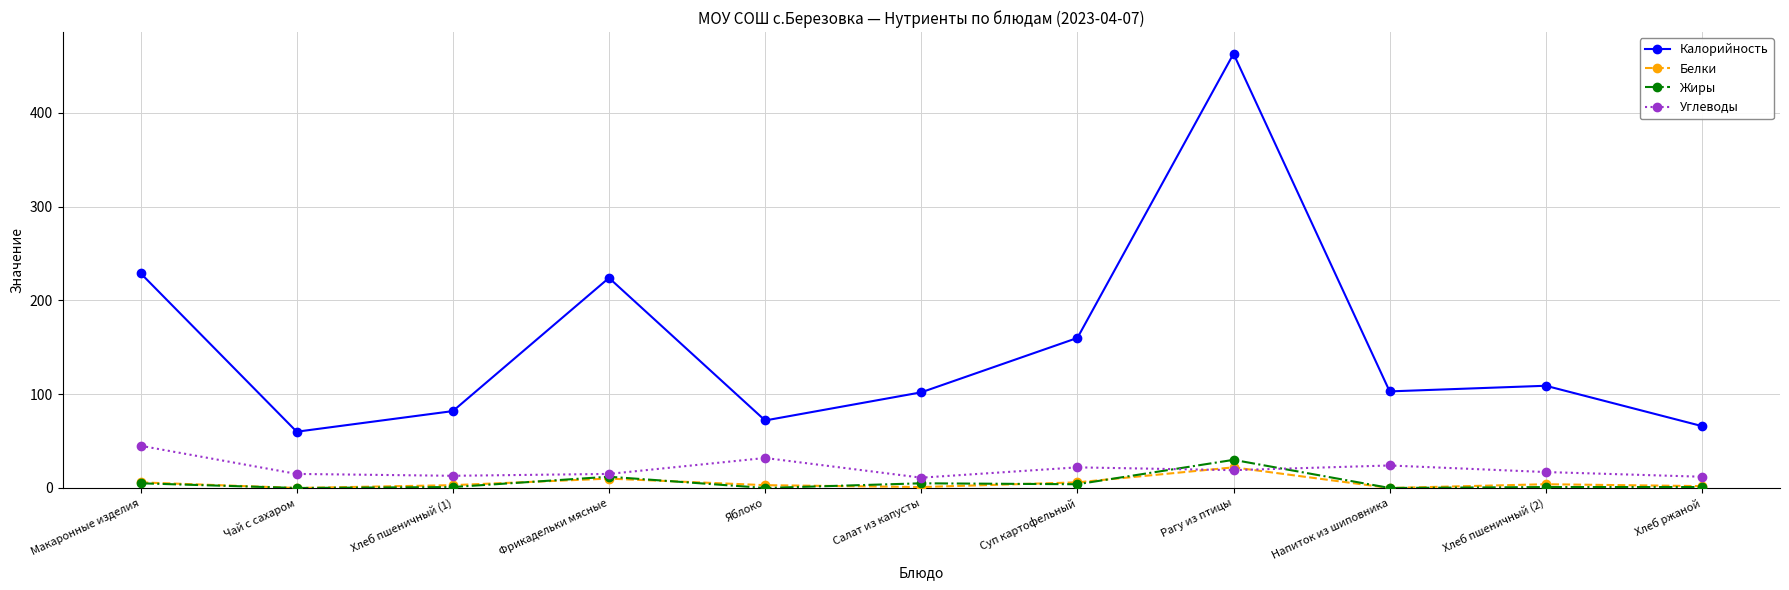

In Белки, how many points are higher than both neighbors (excluding endpoints)?

3